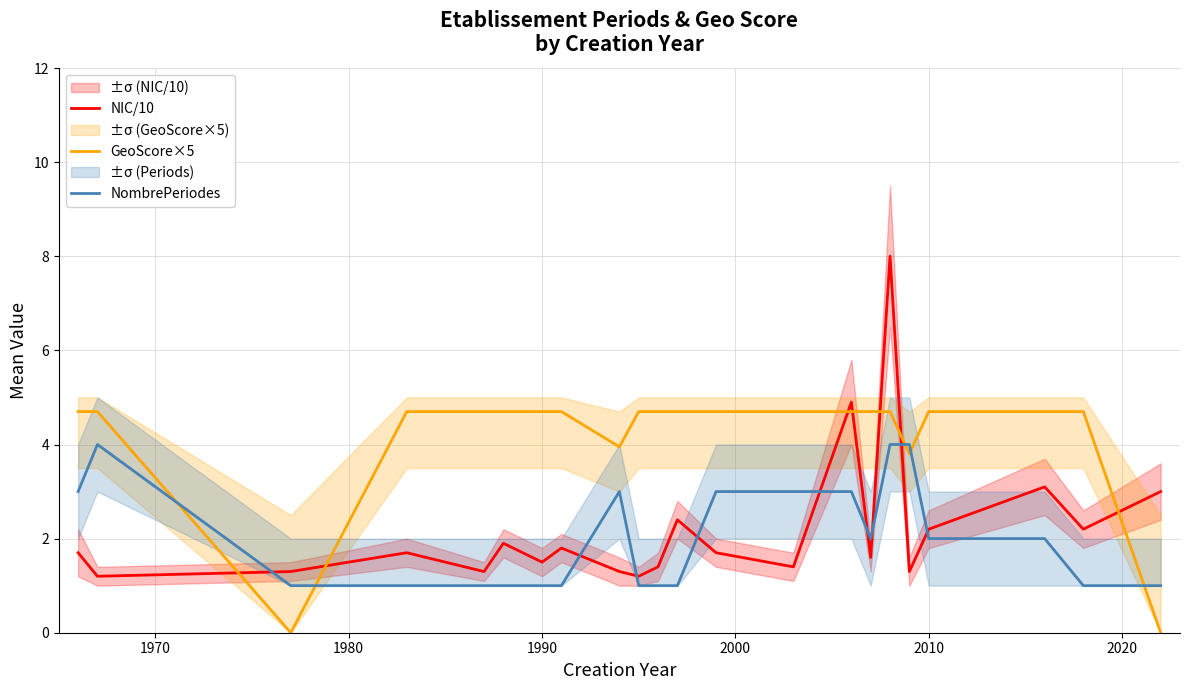

Which series ends up on top after the final intersection of NombrePeriodes and NIC/10?

NIC/10